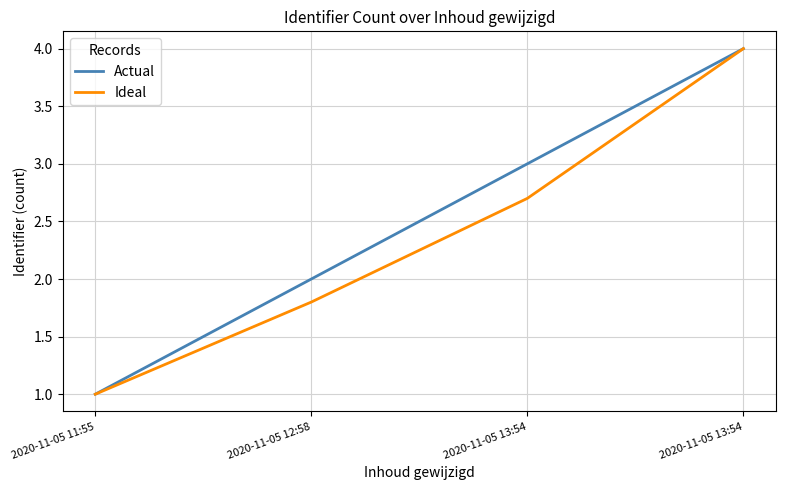

List the series in order of their overall mean, lowest first.

Ideal, Actual